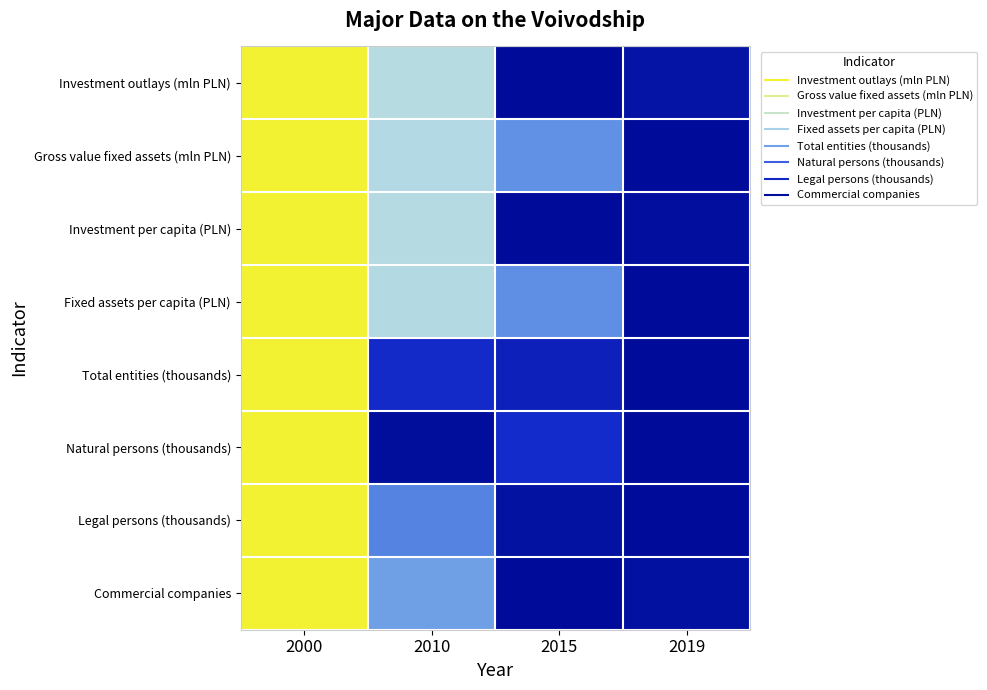

How many data points does each series have?

4